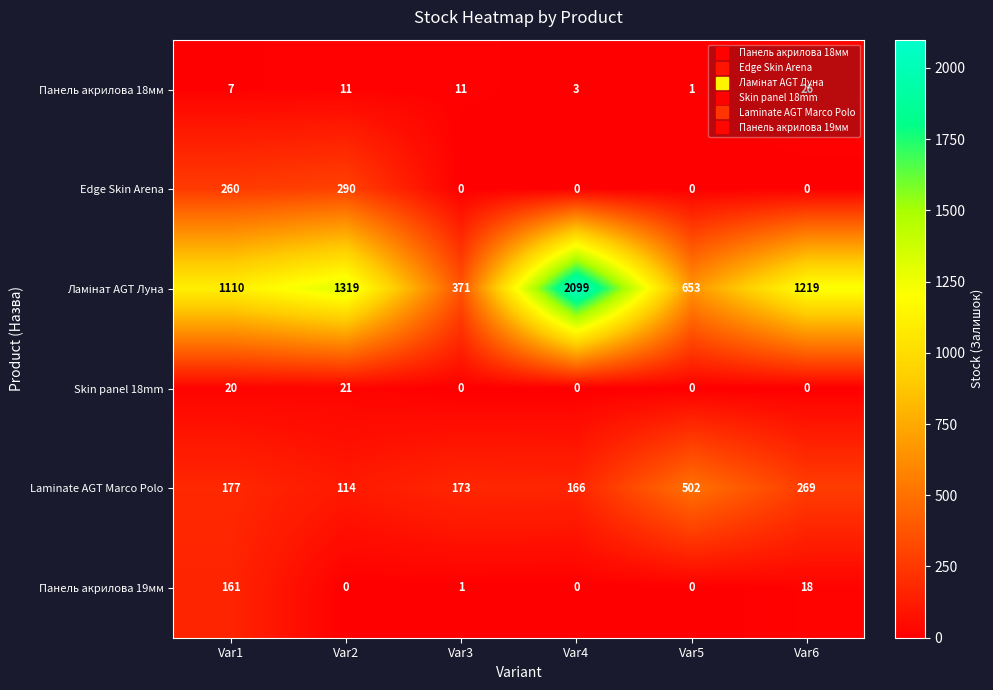

Where is Панель акрилова 19мм nearest to the value 80?

Var6